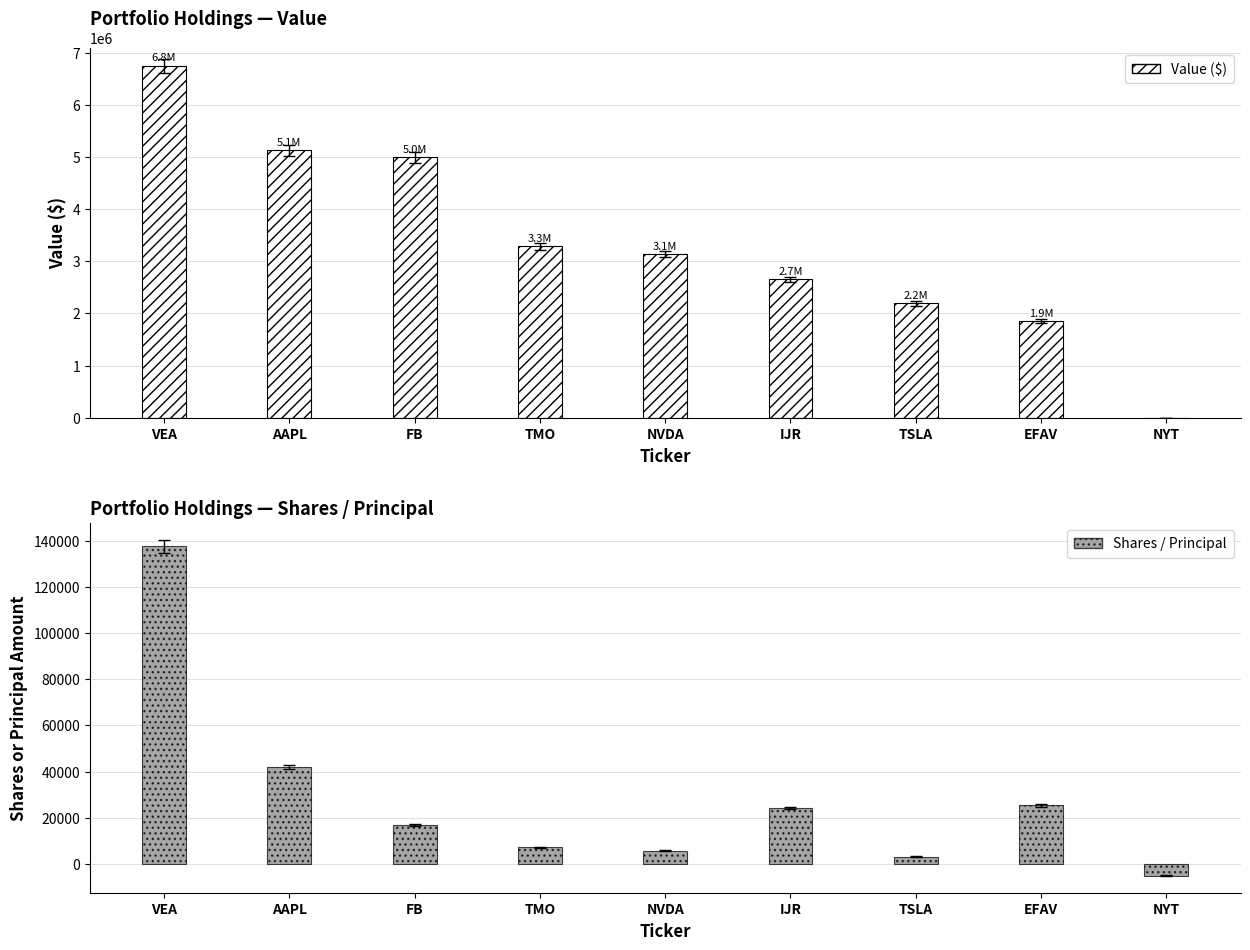

Reading right to left, what are all the values shown in this chart?

Value ($): NYT=0	EFAV=1855000	TSLA=2193000	IJR=2651000	NVDA=3137000	TMO=3288000	FB=4993000	AAPL=5128000	VEA=6755000
Shares / Principal: NYT=-5000	EFAV=25413	TSLA=3284	IJR=24427	NVDA=5876	TMO=7204	FB=16951	AAPL=41979	VEA=137557